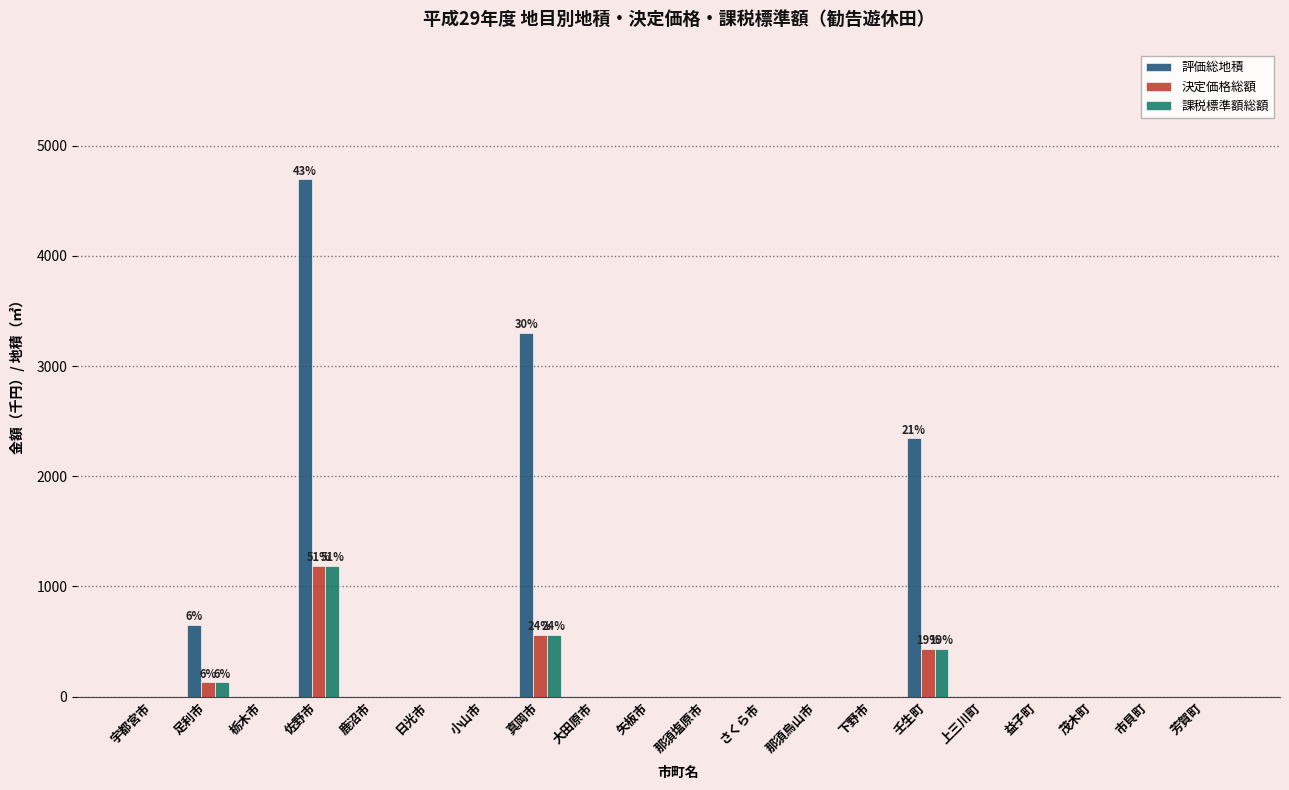

Which category has the highest value in the 課税標準額総額 series?

佐野市